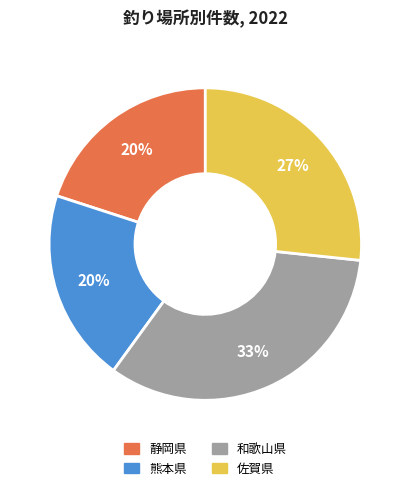

To the nearest percent, what portion does 和歌山県 represent?

33%